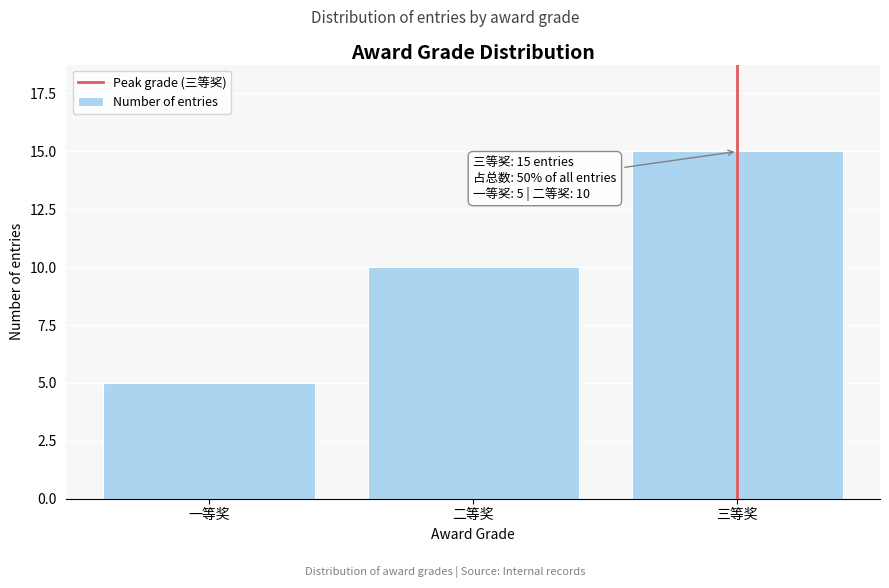

Reading left to right, list all the values displayed in this chart.

一等奖=5	二等奖=10	三等奖=15